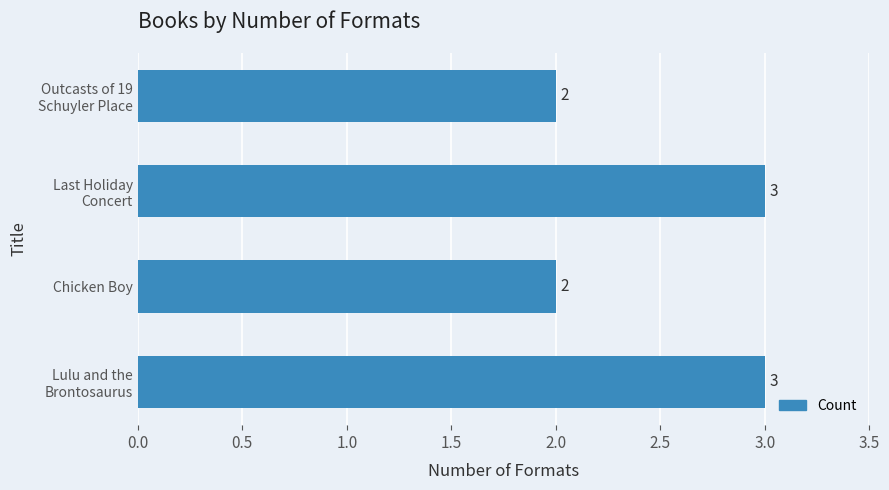

Are the bars grouped side by side (vs. stacked)?

No